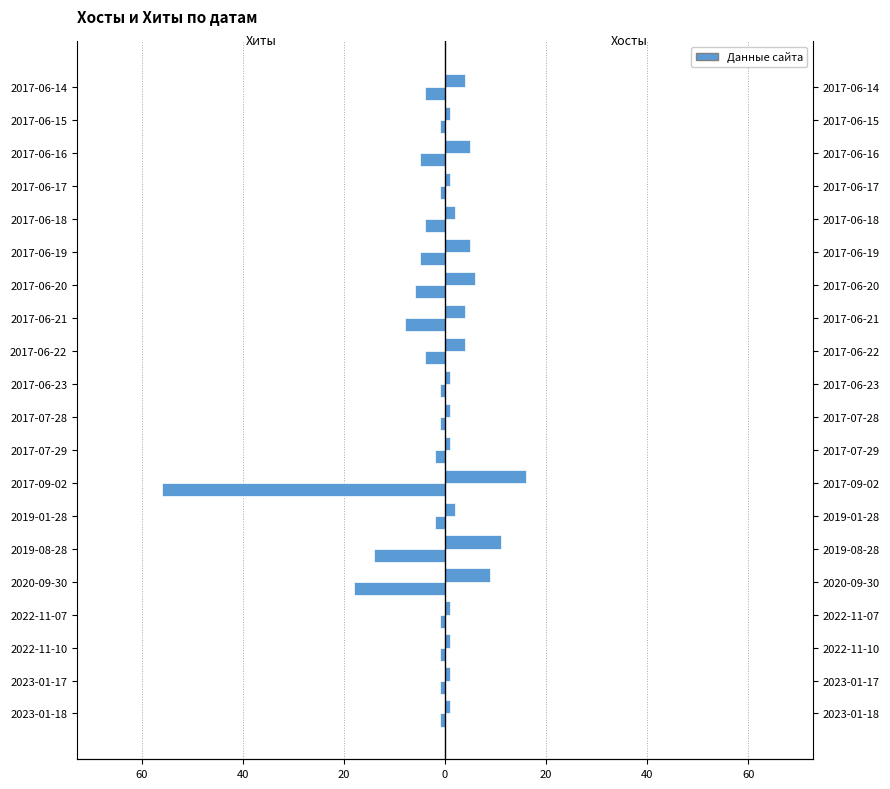

How many bars are there in total?

40